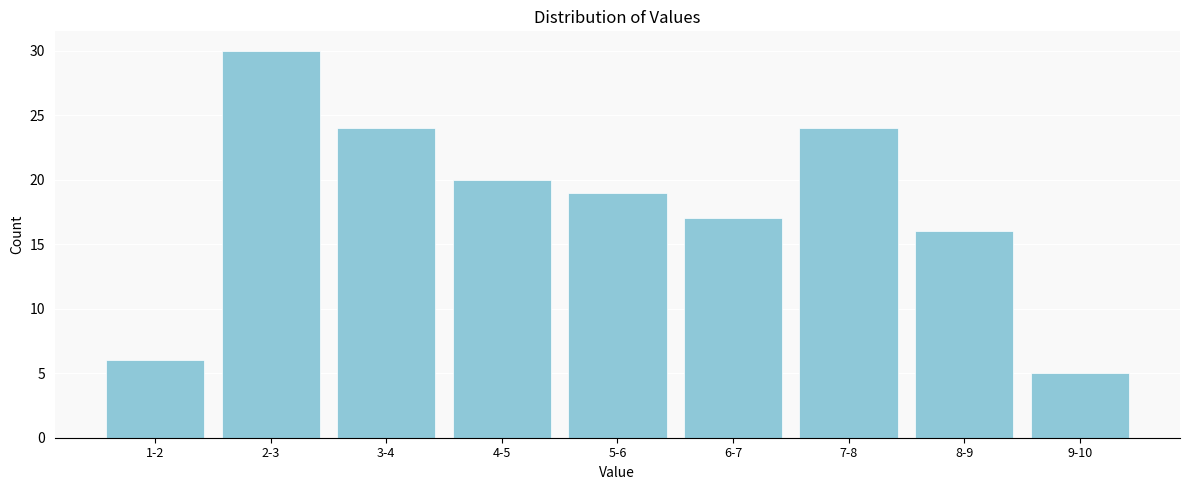

Reading left to right, what are all the values shown in this chart?

6	30	24	20	19	17	24	16	5